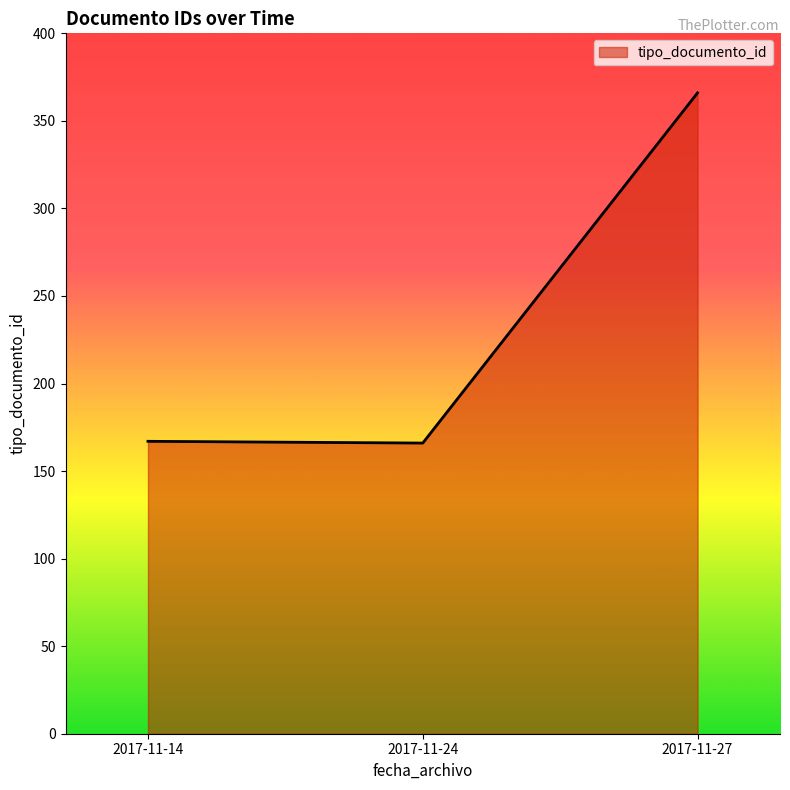

Approximately how many times larger is the value at 2017-11-27 compared to 2017-11-24?

2.2